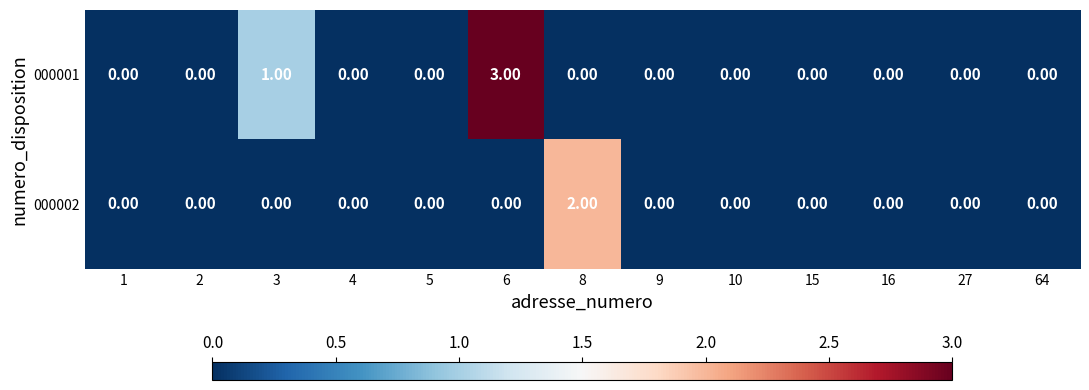

How many positive values does the 000002 series have?

1